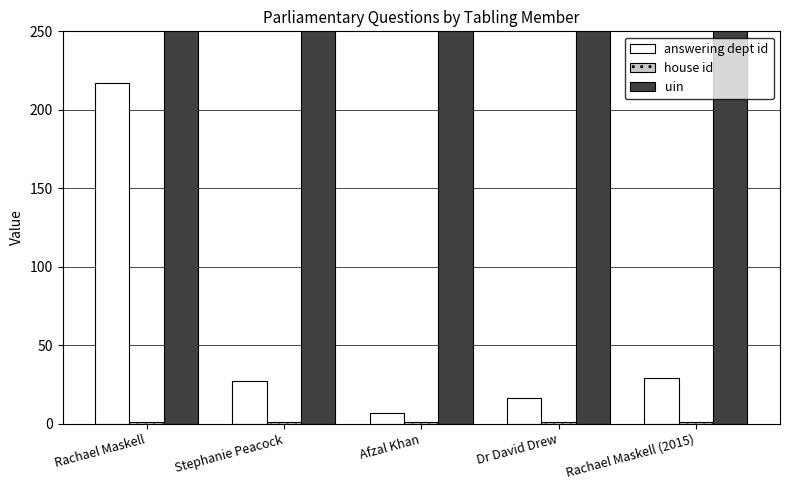

Reading right to left, list all the values displayed in this chart.

answering dept id: Rachael Maskell (2015)=29	Dr David Drew=16	Afzal Khan=7	Stephanie Peacock=27	Rachael Maskell=217
house id: Rachael Maskell (2015)=1	Dr David Drew=1	Afzal Khan=1	Stephanie Peacock=1	Rachael Maskell=1
uin: Rachael Maskell (2015)=2619	Dr David Drew=2619	Afzal Khan=2619	Stephanie Peacock=2619	Rachael Maskell=2619